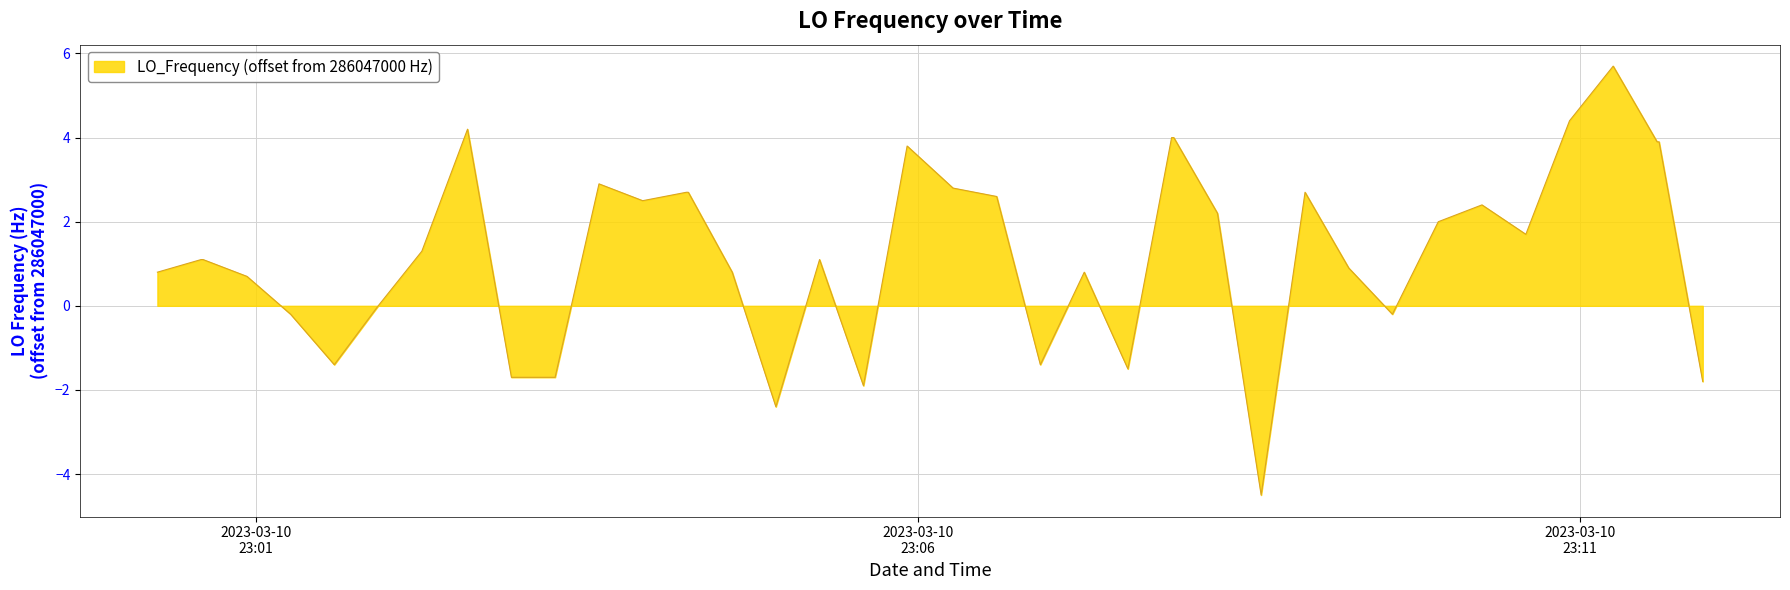

Reading left to right, what are all the values shown in this chart?

0.8	1.1	1.1	0.7	-0.2	-1.4	0.0	1.3	4.2	-1.7	-1.7	2.9	2.5	2.7	2.7	0.8	-2.4	1.1	-1.9	3.8	2.8	2.6	-1.4	0.8	-1.5	4.0	4.0	2.2	-4.5	2.7	0.9	-0.2	2.0	2.4	1.7	4.4	5.7	3.9	3.9	-1.8